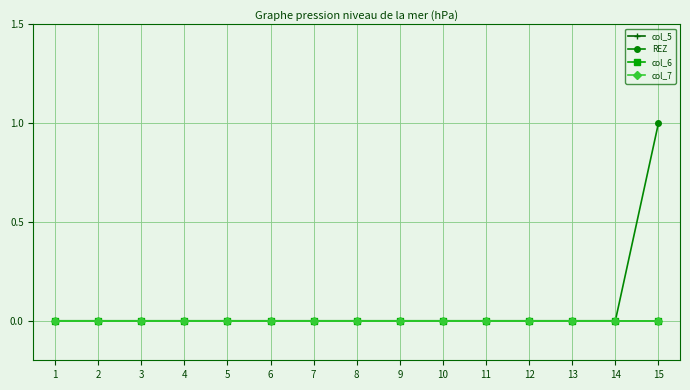

True or false: col_7 and REZ cross at least once.

False